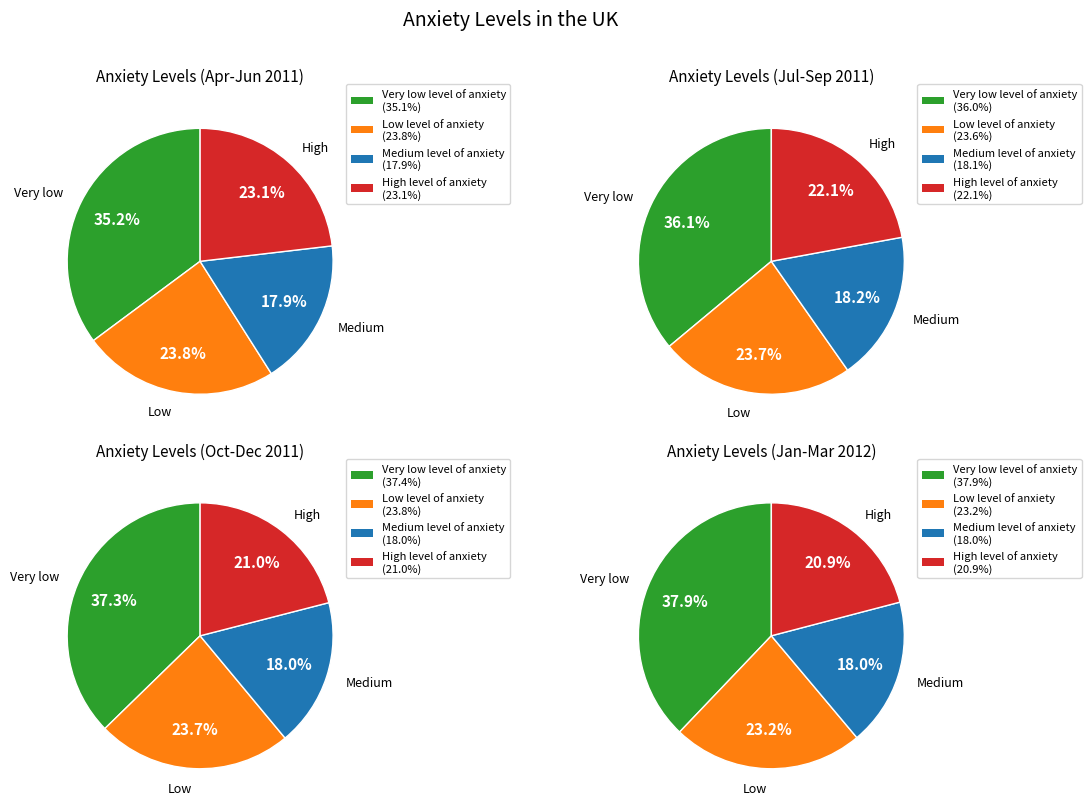

Between 6 and 5, which is larger?

6